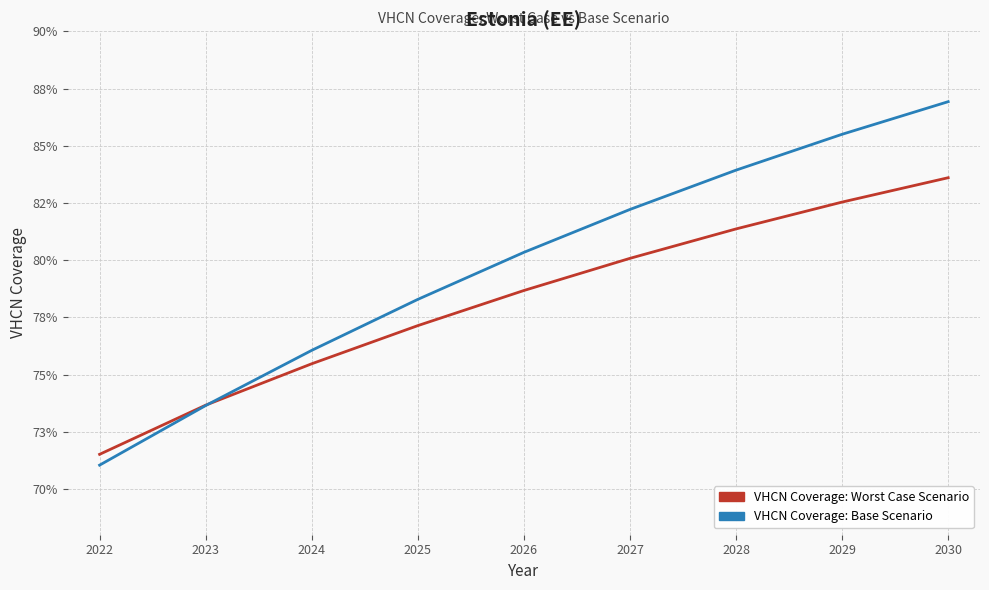

Is this an area chart (filled region under the line)?

No